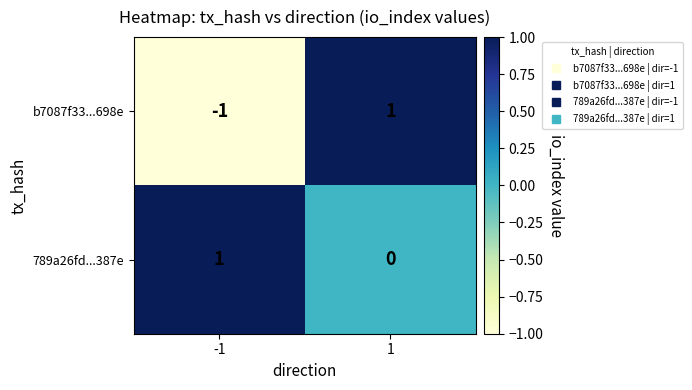

Is it true that b7087f33...698e equals -2 at -1?

False